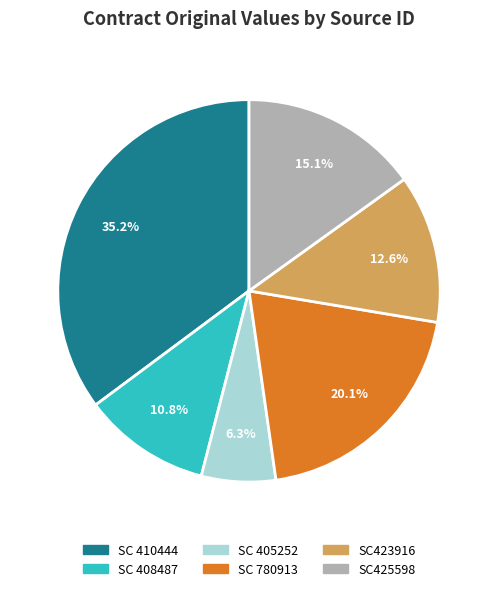

Is it true that SC 780913 is 32% of the pie?

False